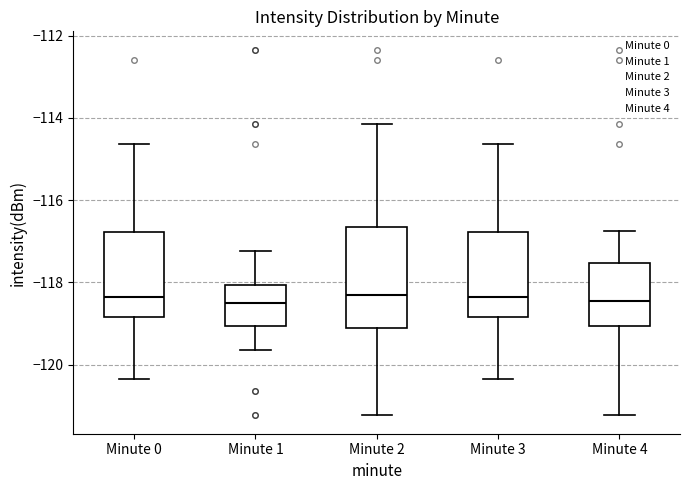

Where does the lower whisker of the box for Minute 1 end on the y-axis? The values are not printed on the chart, so give them approximately, as read against the axis.

-119.6